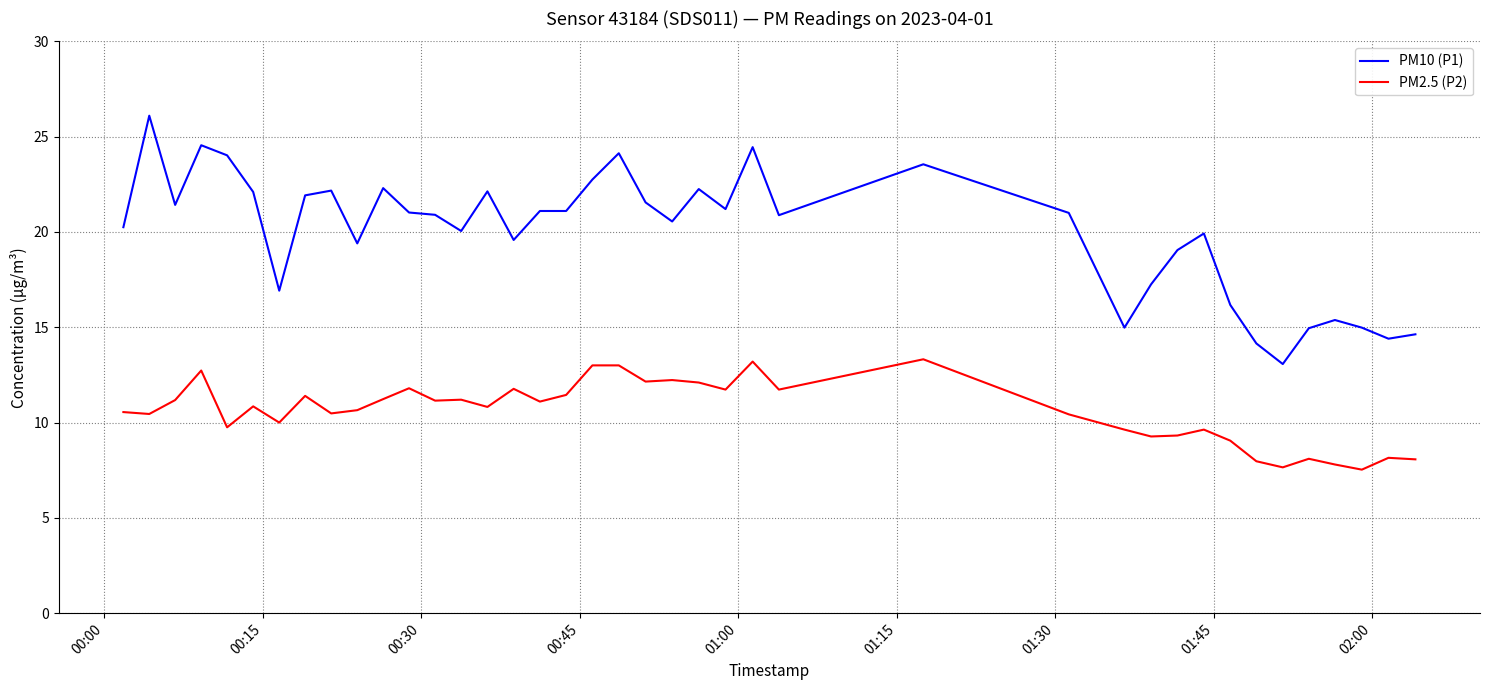

Is this an area chart (filled region under the line)?

No